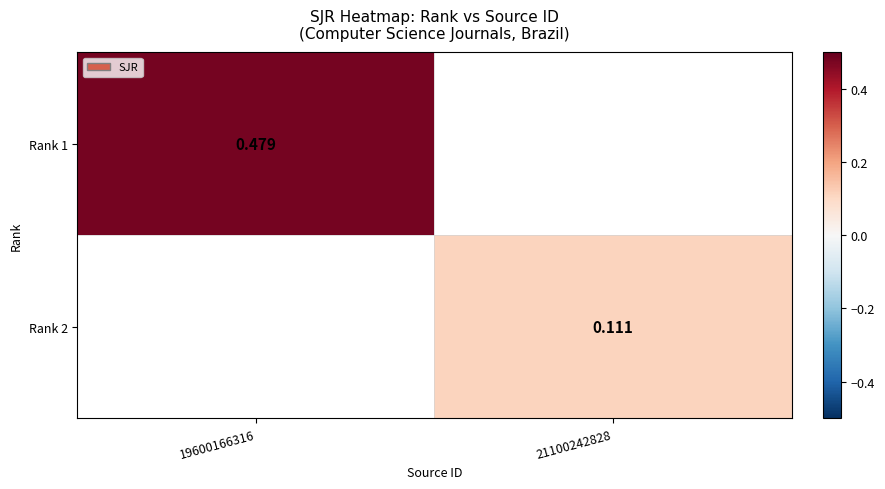

At which category does the chart reach its peak across all series?

19600166316